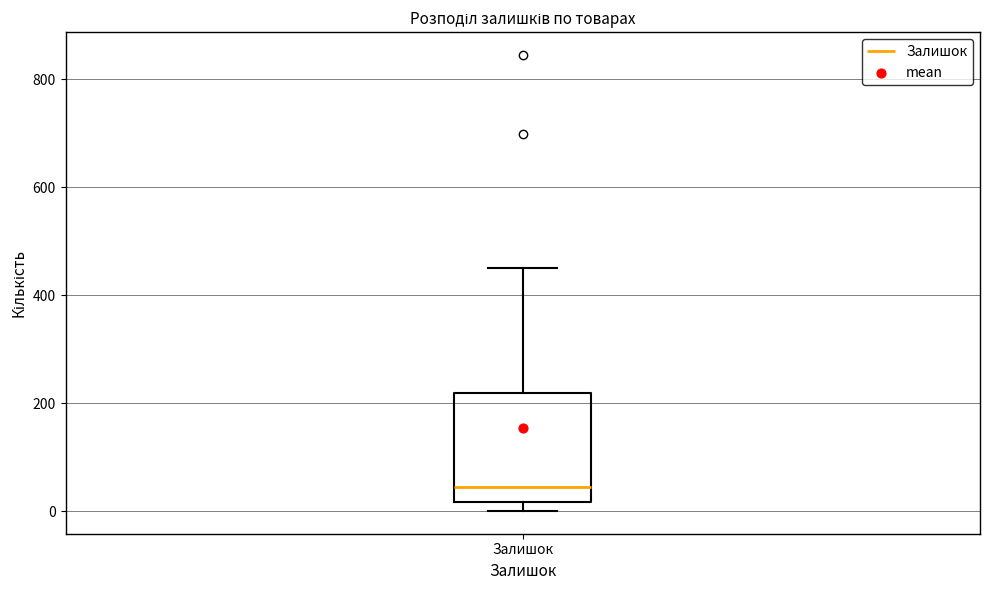

Where is the lower edge of the box for Залишок on the y-axis? The values are not printed on the chart, so give them approximately, as read against the axis.

20